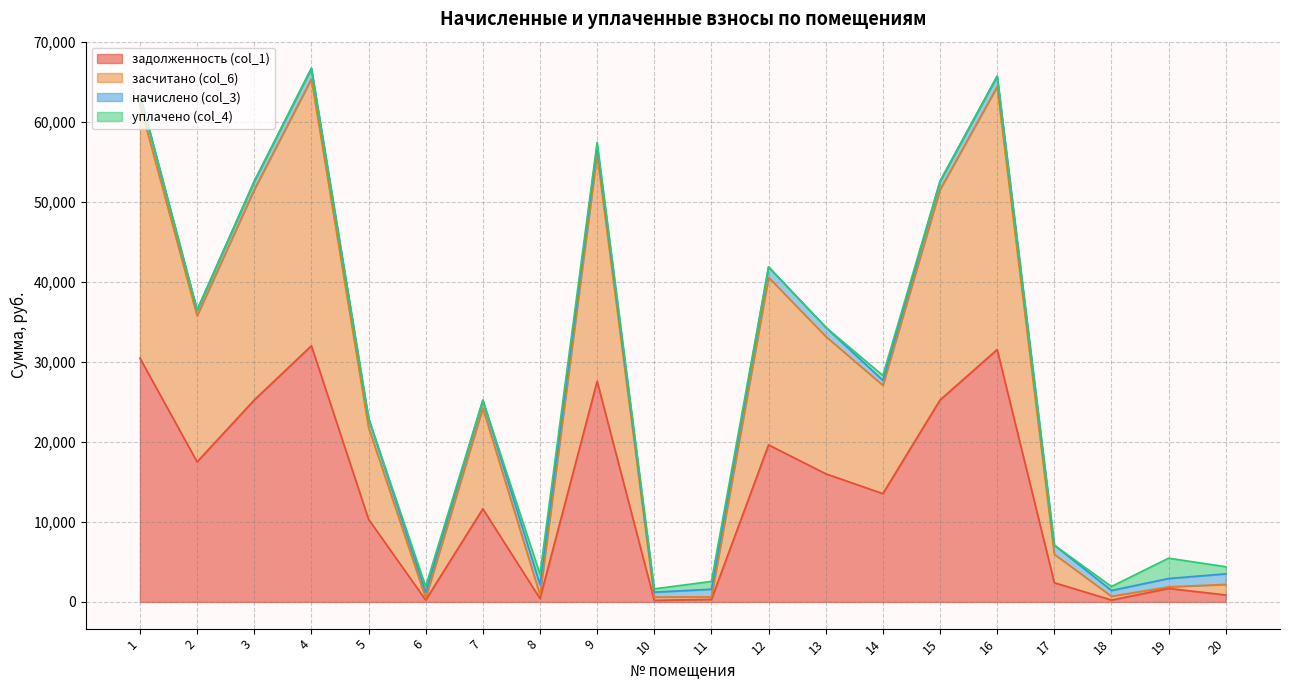

Which series has the largest range (max minus min)?

засчитано (col_6)